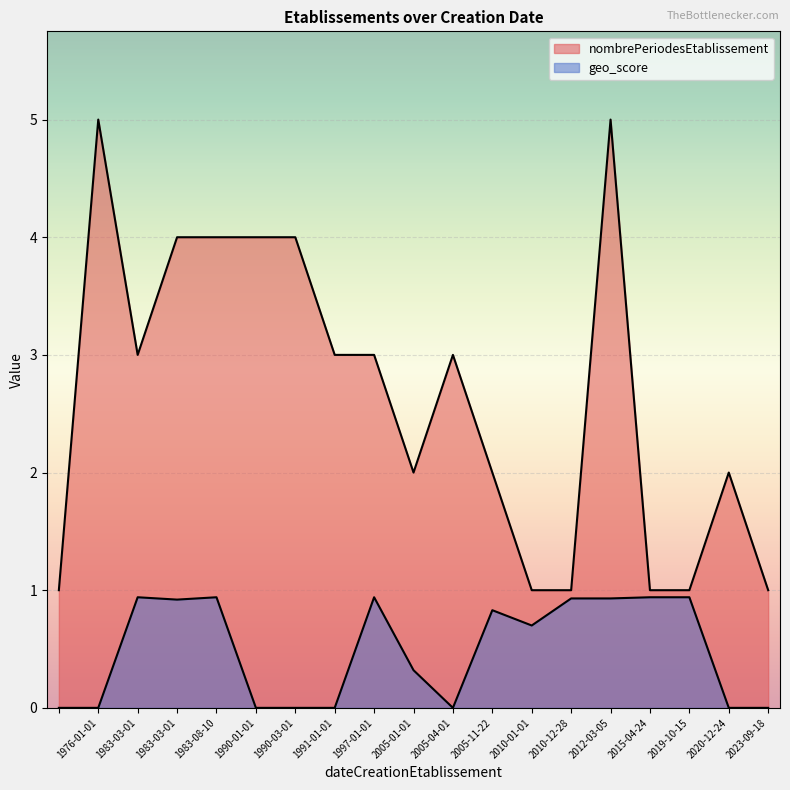

Which series changed the most between 1990-03-01 and 2019-10-15?

nombrePeriodesEtablissement